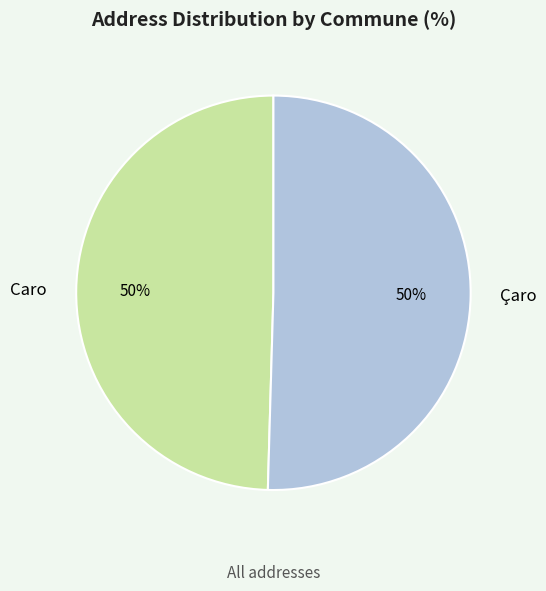

How many segments does this pie chart have?

2